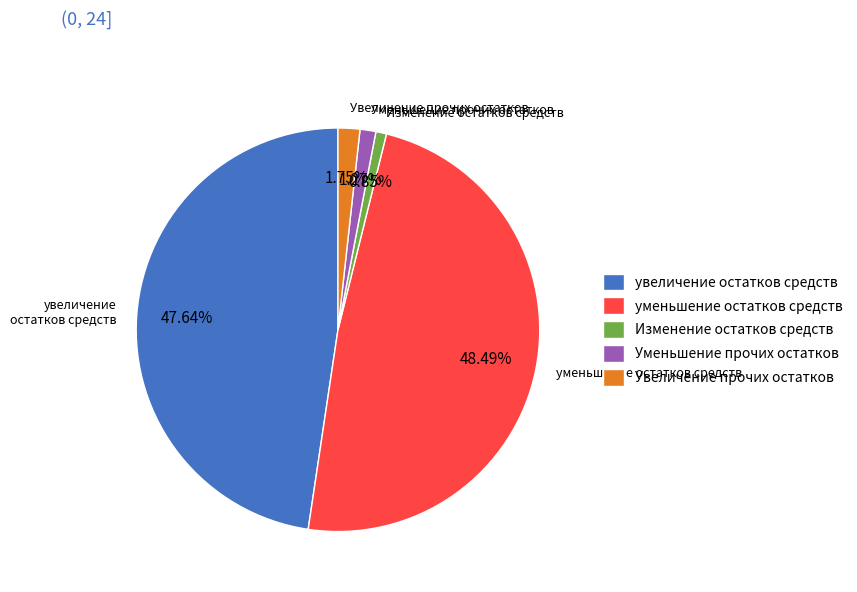

Is уменьшение остатков средств the majority of the pie?

No